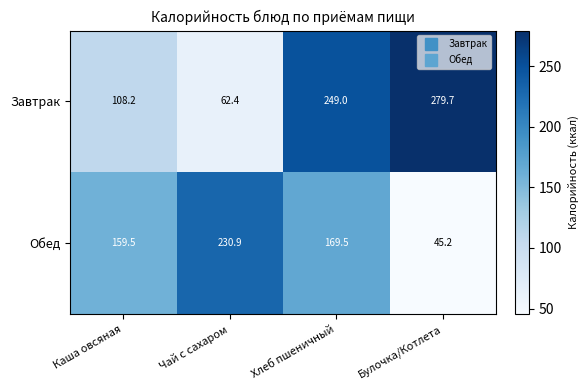

Reading right to left, list all the values displayed in this chart.

Завтрак: Булочка/Котлета=279.7	Хлеб пшеничный=249.0	Чай с сахаром=62.4	Каша овсяная=108.2
Обед: Булочка/Котлета=45.2	Хлеб пшеничный=169.5	Чай с сахаром=230.9	Каша овсяная=159.5